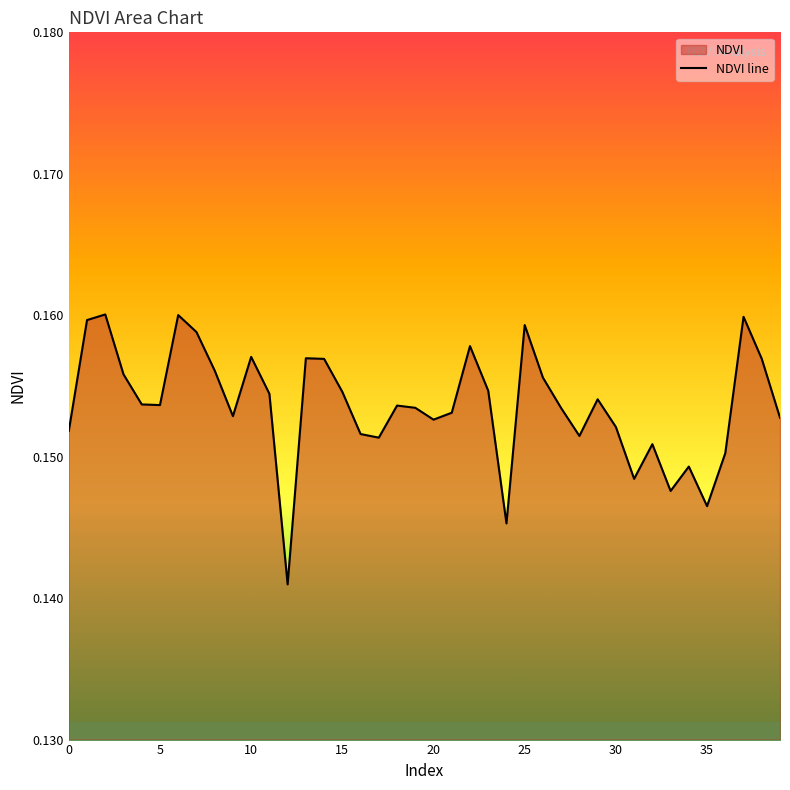

Does the chart display data point markers on the line(s)?

No